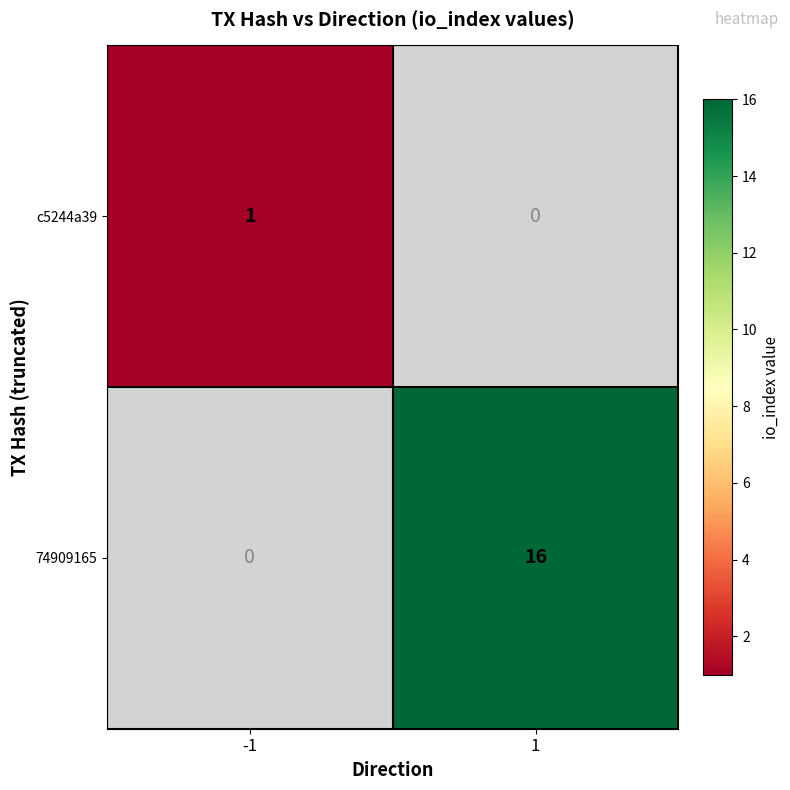

Is it true that 74909165 equals 10.0 at 1?

False